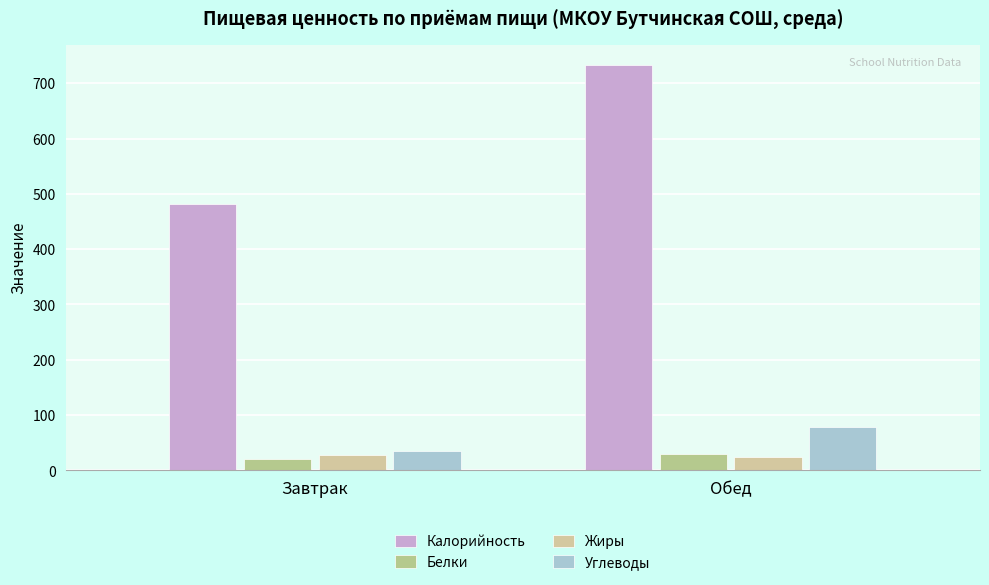

True or false: Углеводы has a value of 34.5 at Завтрак.

True